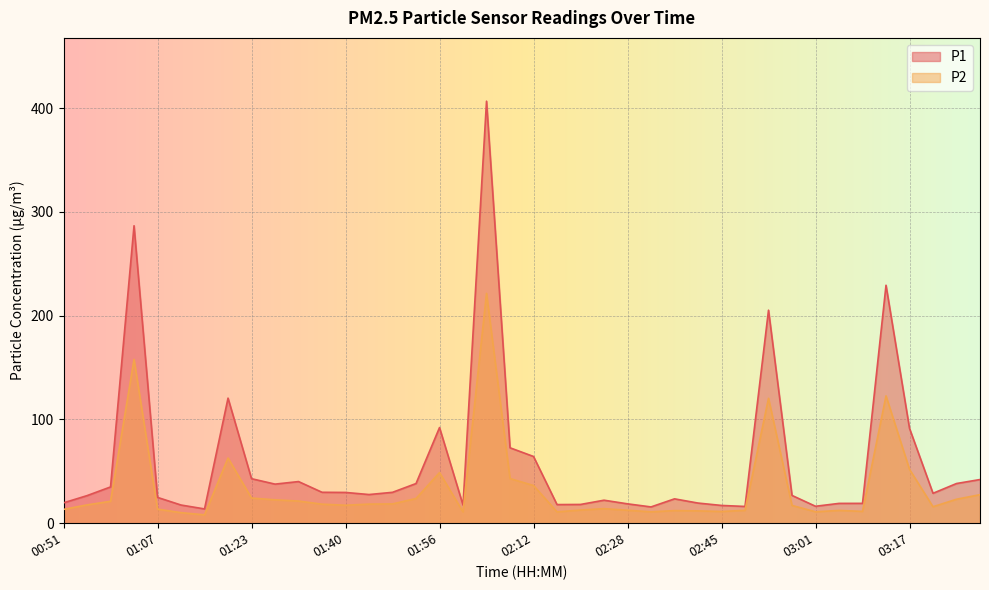

What is the difference between the P1 values at 01:23 and 01:52?

4.7